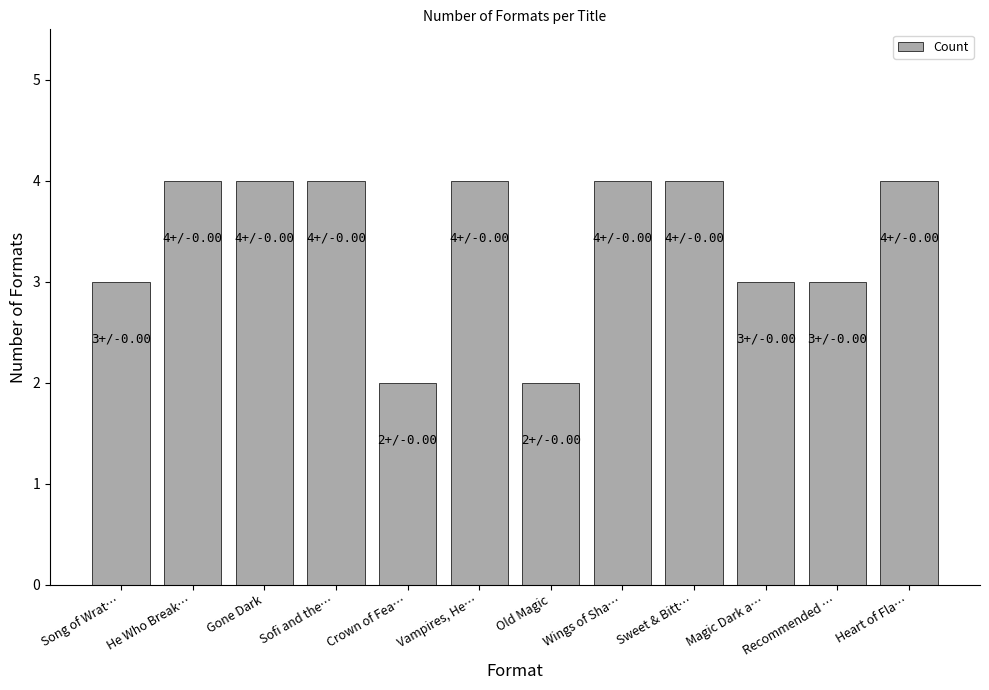

Approximately how many times larger is the value at Recommended … compared to Crown of Fea…?

1.5